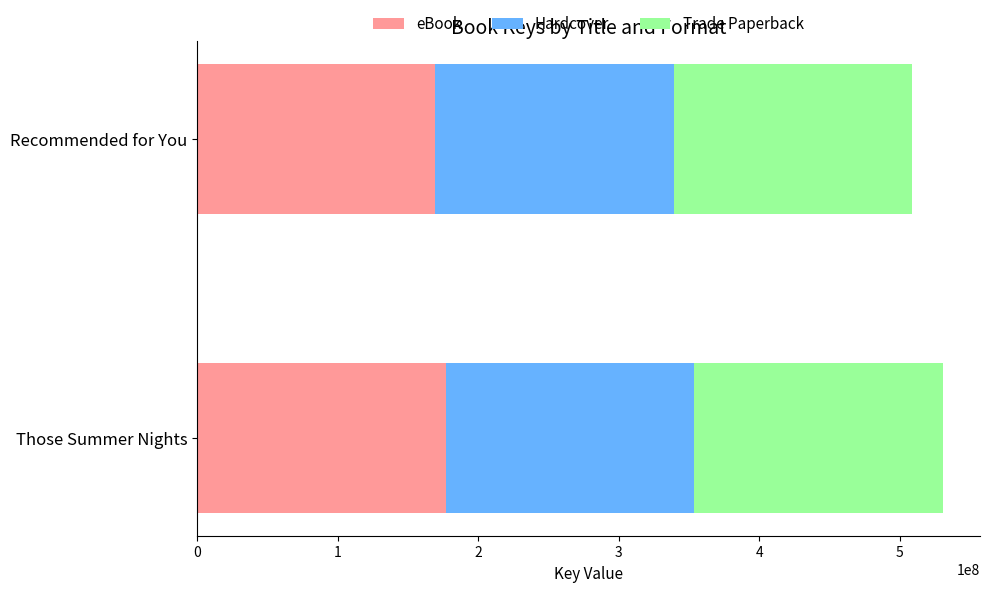

What is the sum of all eBook values?

346580499